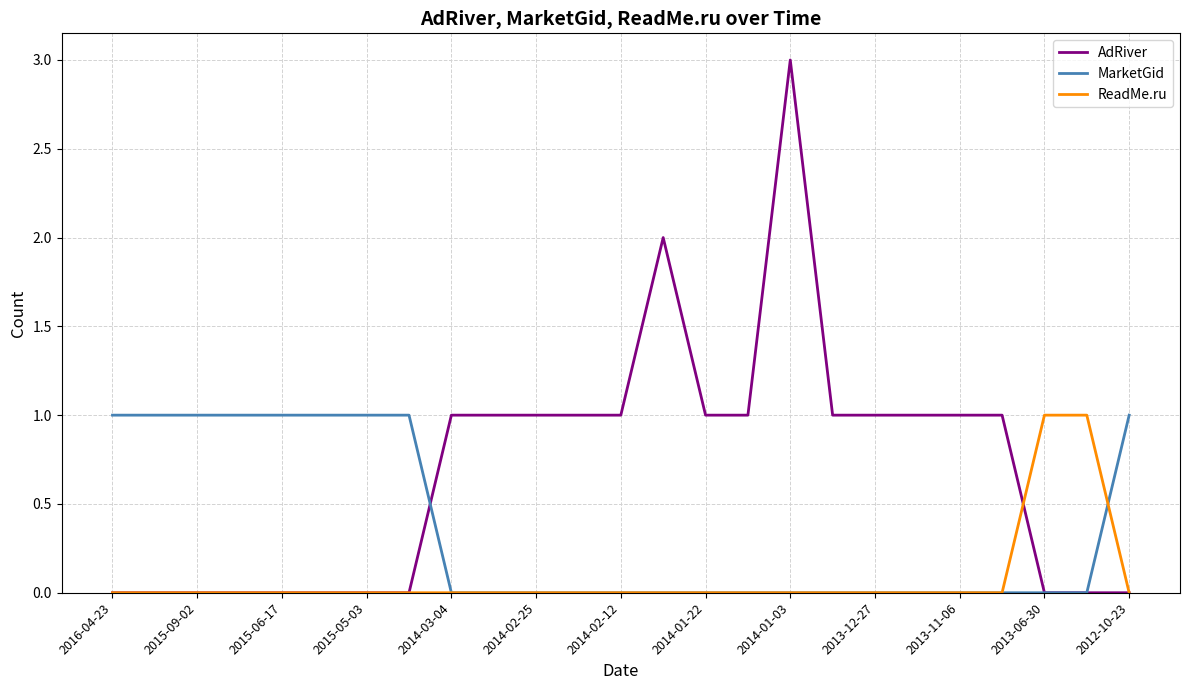

What is the maximum value shown in the chart?

3